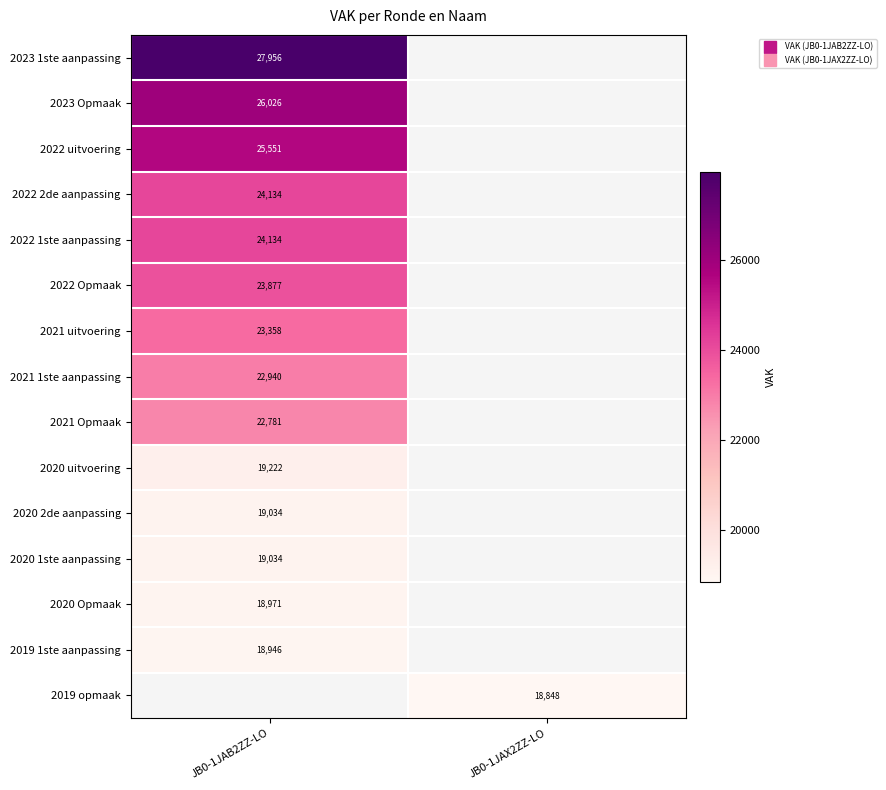

At which category does the chart reach its minimum across all series?

JB0-1JAX2ZZ-LO